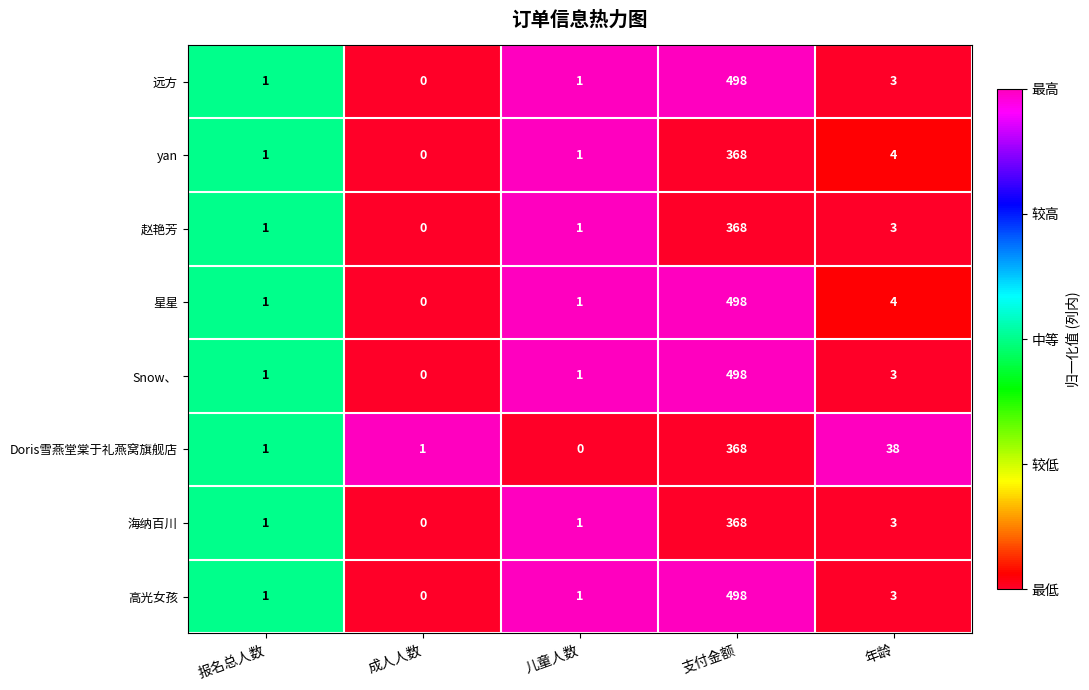

Where is 星星 nearest to the value 249?

年龄